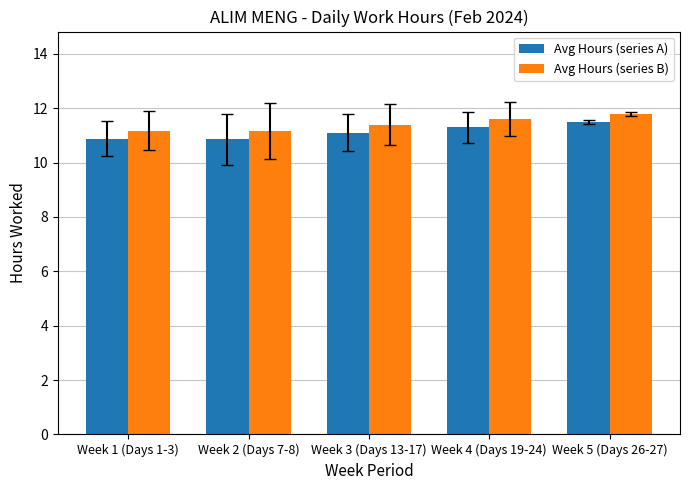

Rank the series by their average value, from lowest to highest.

Avg Hours (series A), Avg Hours (series B)